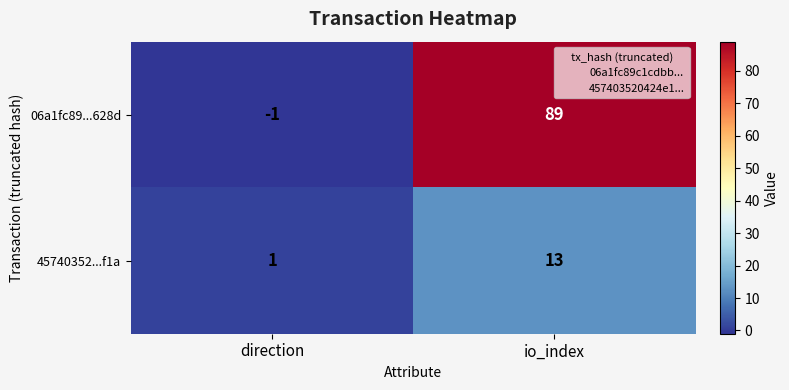

True or false: 45740352...f1a has a value of 13 at io_index.

True